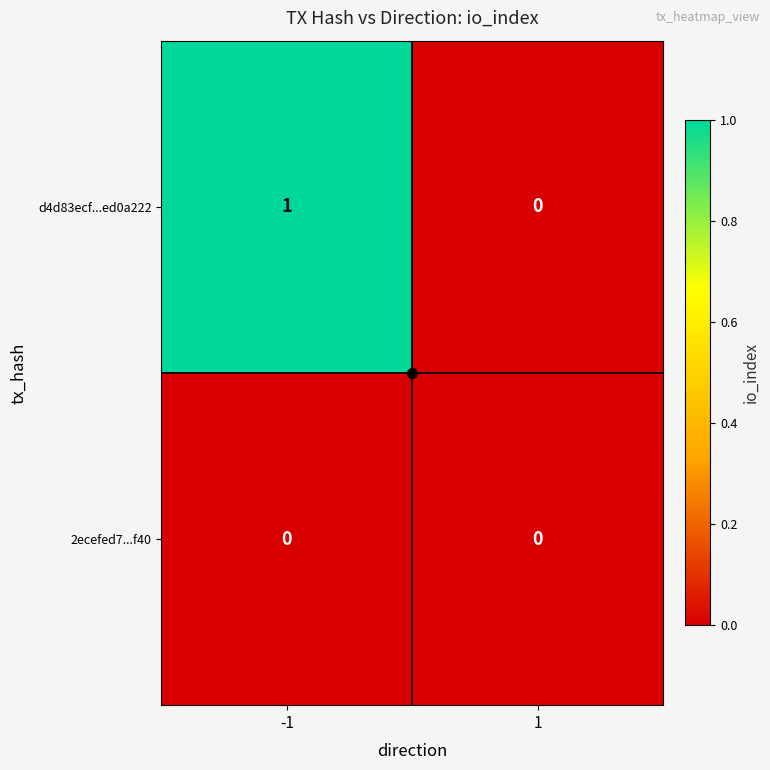

Is it true that 2ecefed7...f40 equals 0 at -1?

True